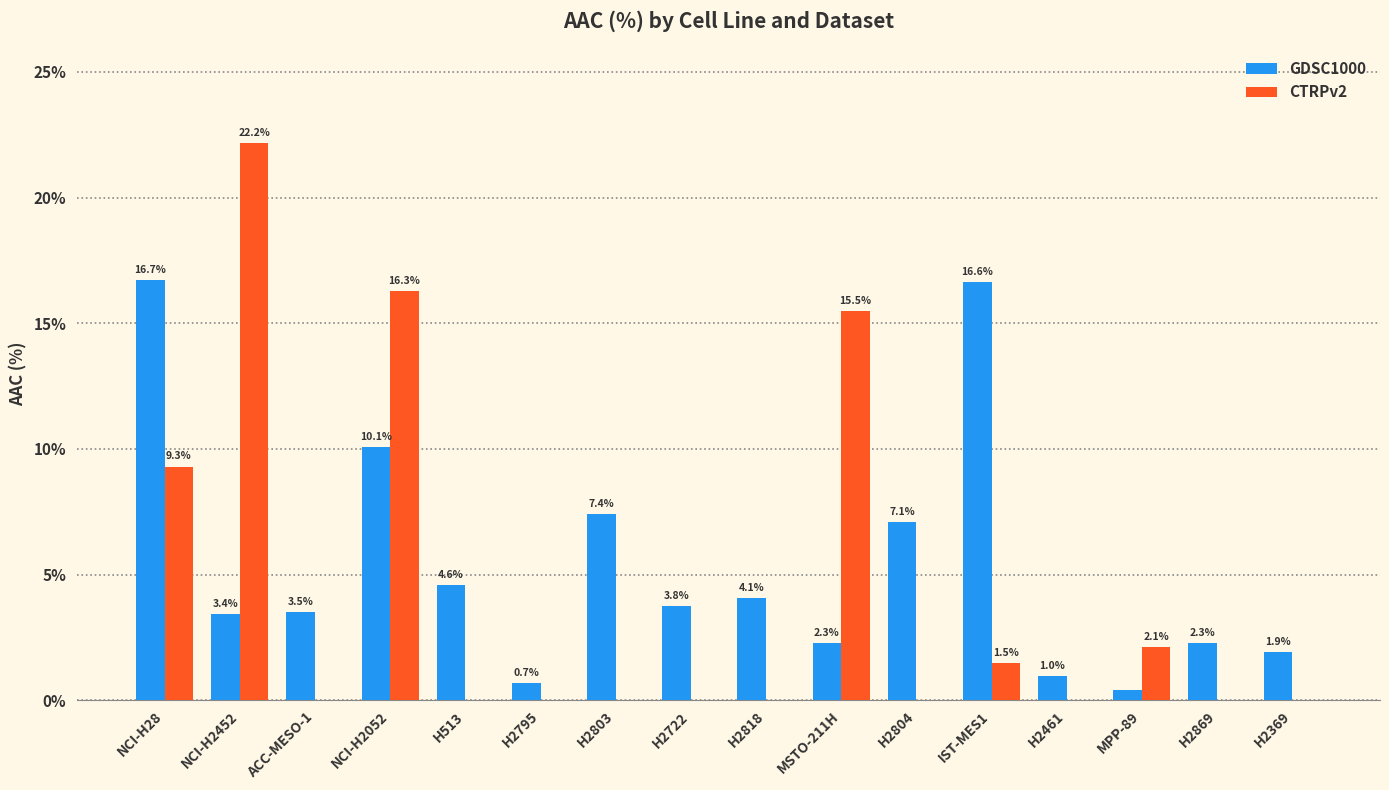

Which series changed the most between H2818 and H2461?

GDSC1000